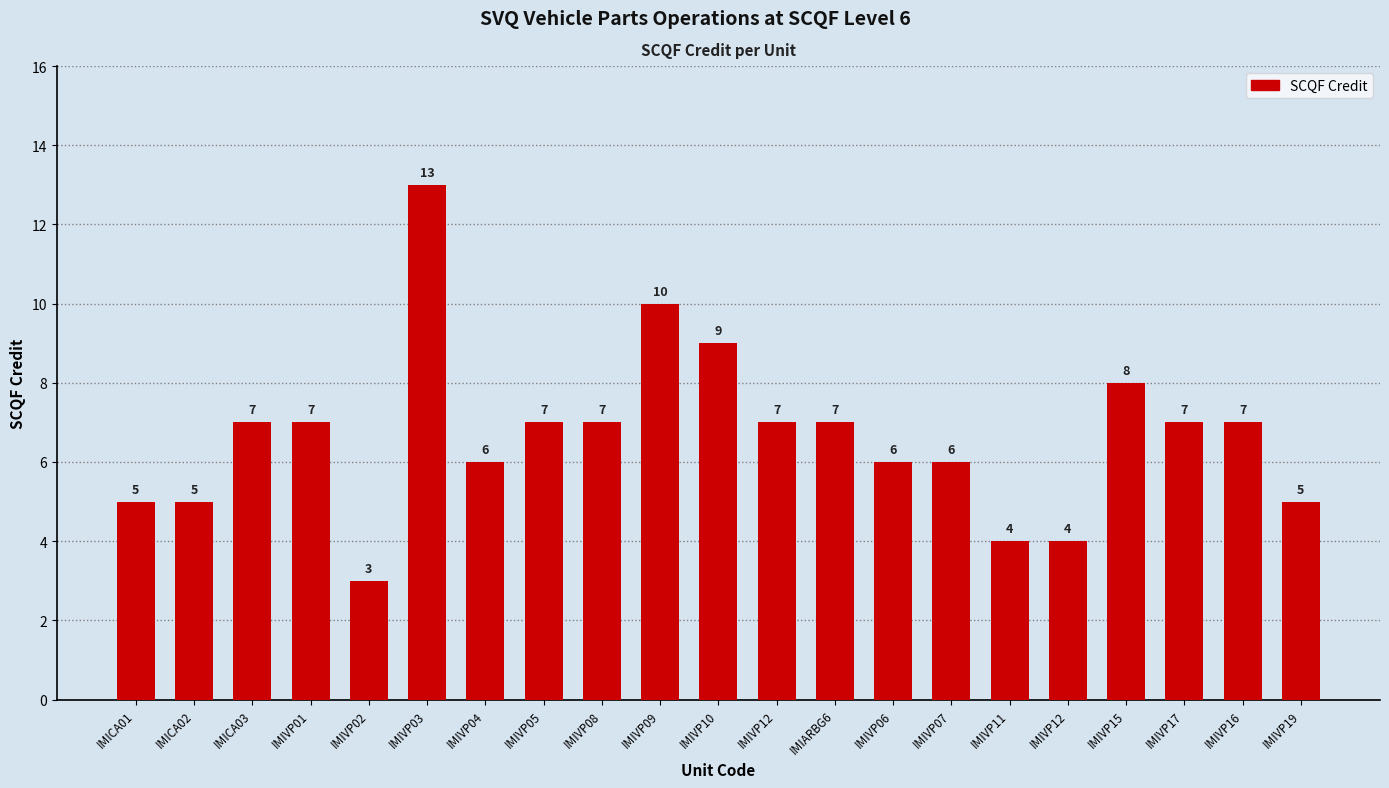

How many bars are there in total?

21